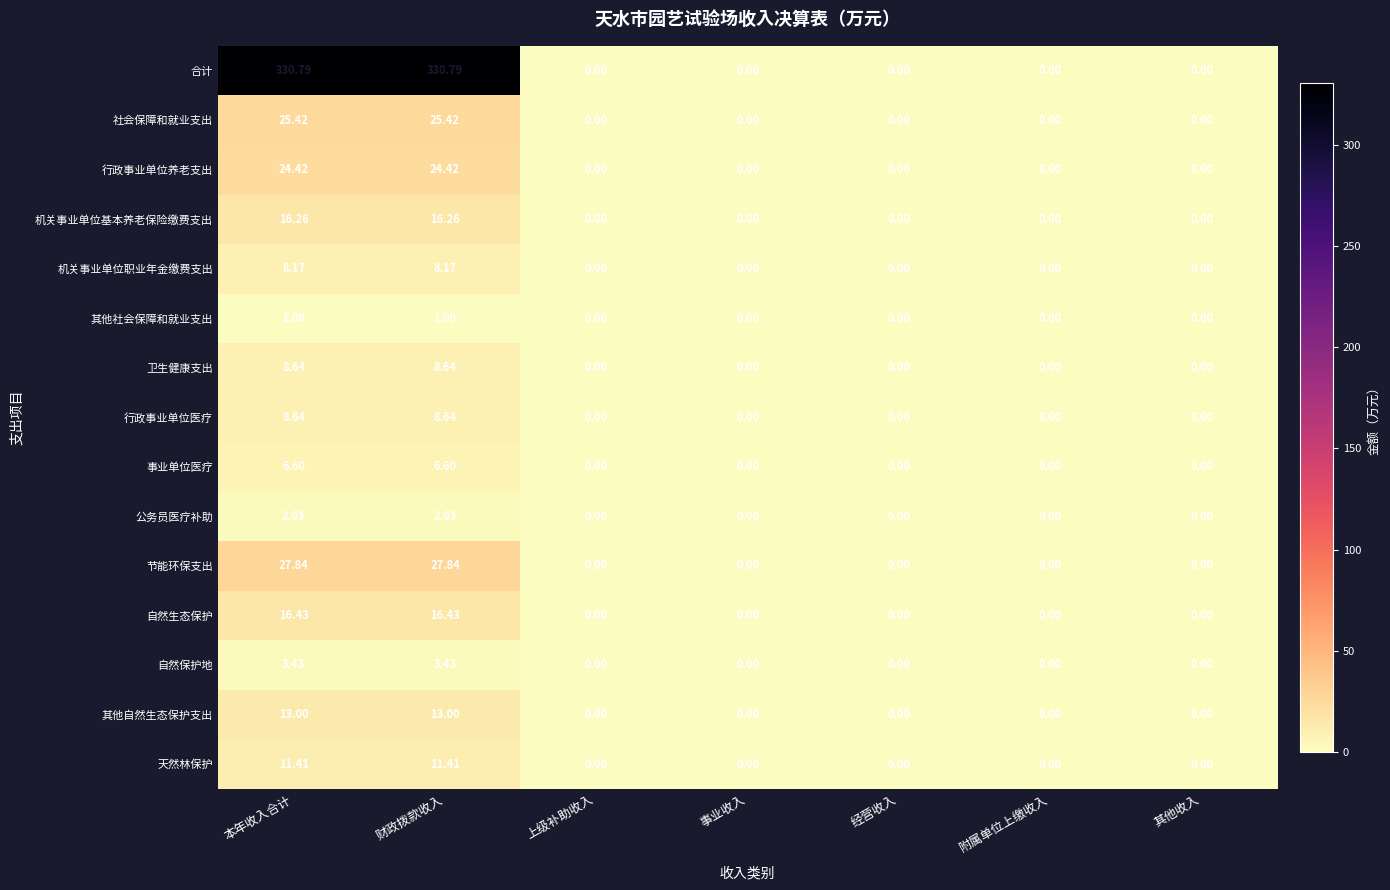

Which series has the largest total across all categories?

合计